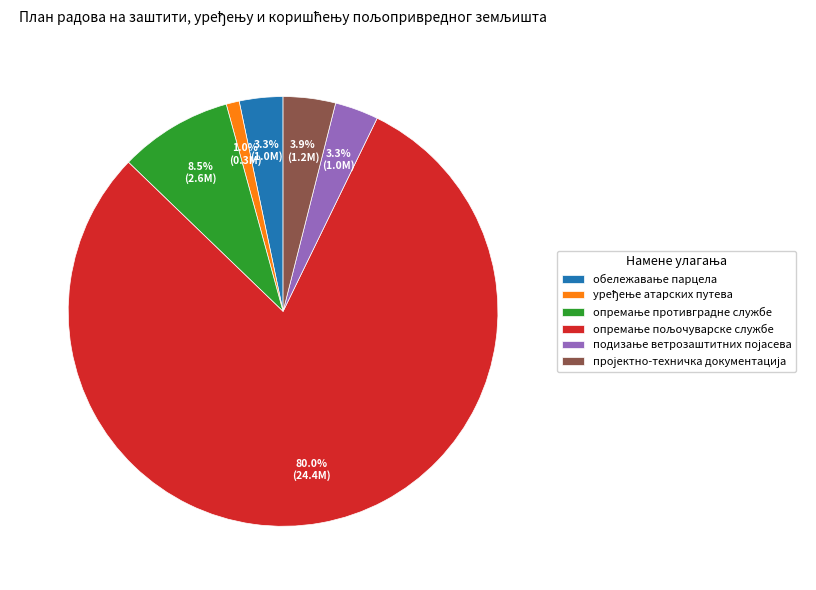

Does any single category account for the majority?

Yes